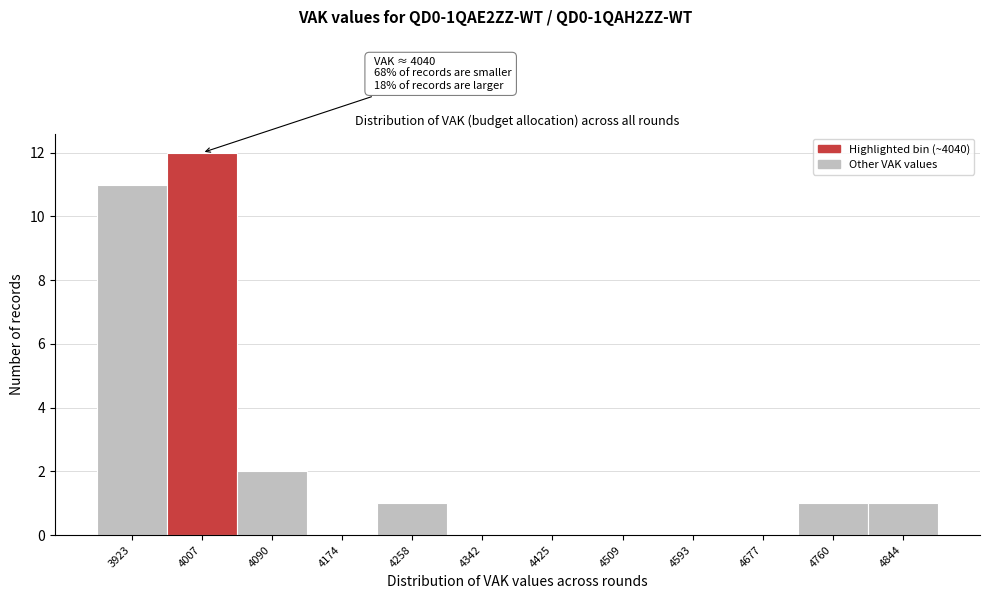

Over which range of the x-axis is the bar tallest?

3960 to 4050